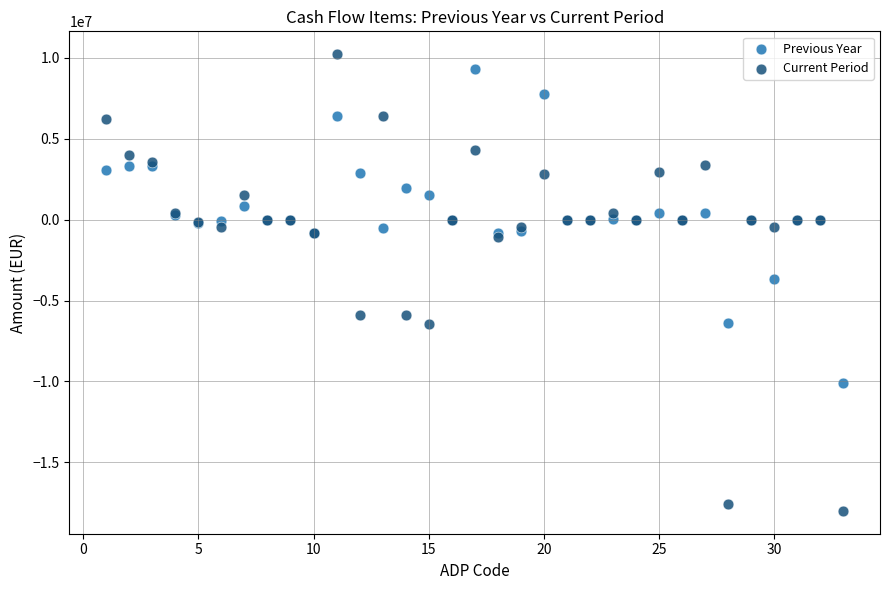

Which series reaches the maximum Y coordinate?

Current Period